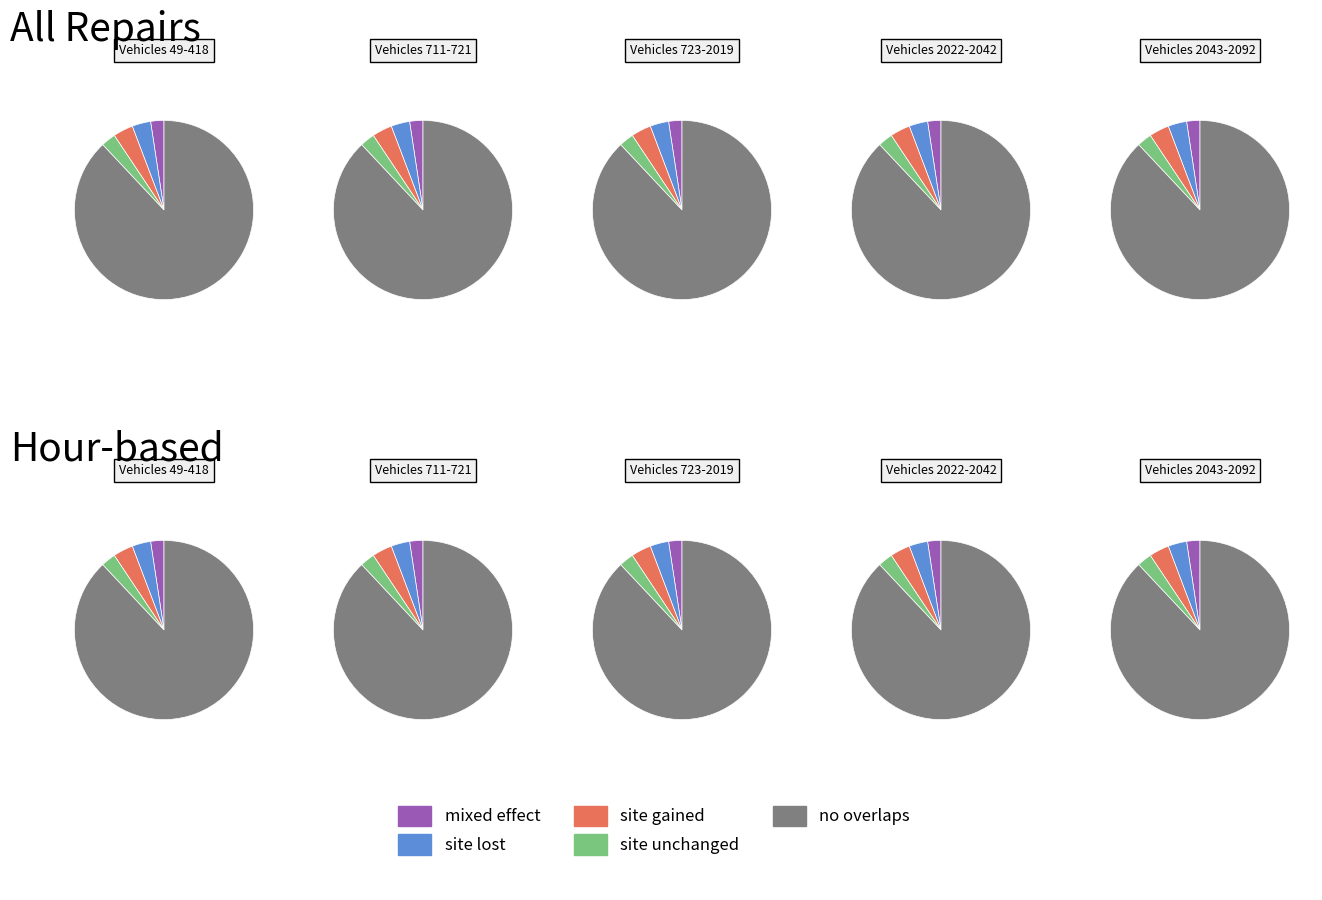

Is it true that 723 is 5% of the pie?

True